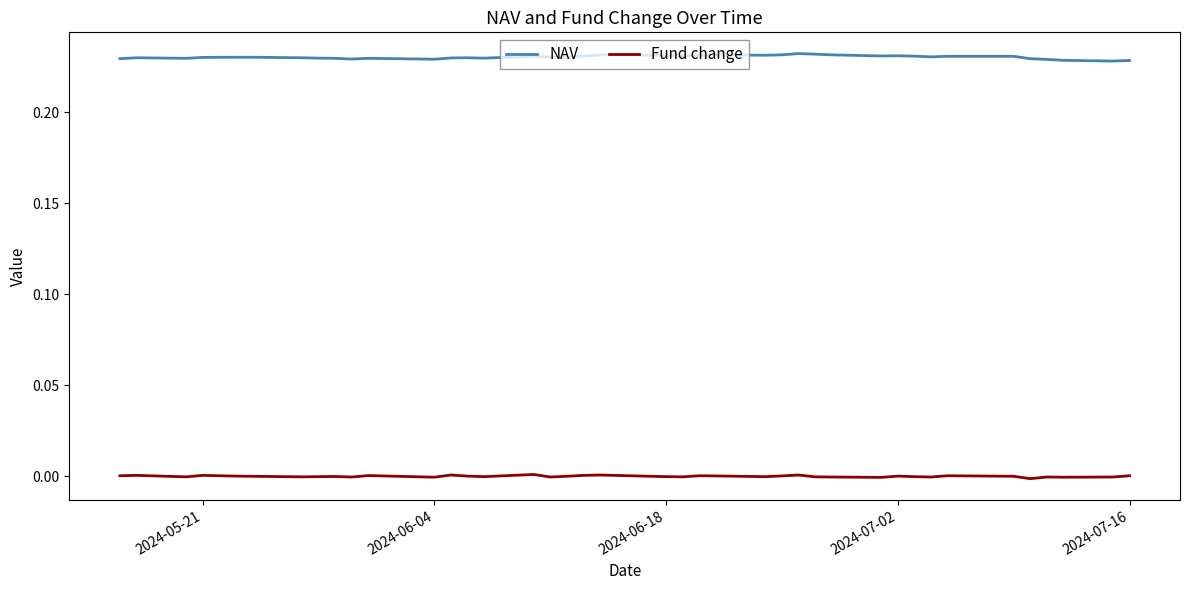

Which series has the largest total across all categories?

NAV